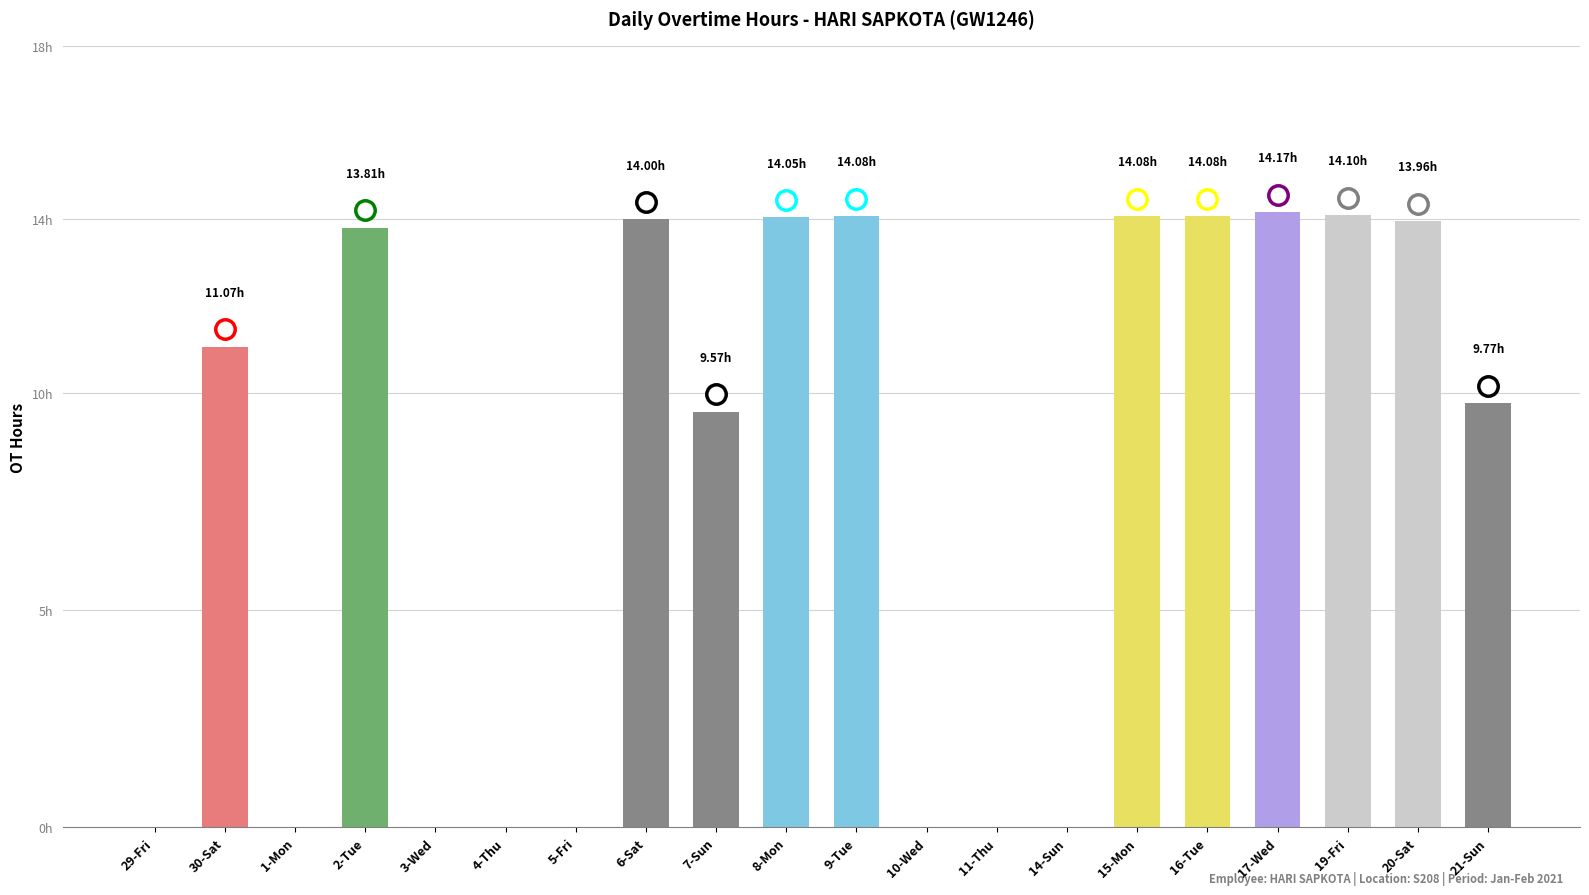

Are the bars horizontal?

No